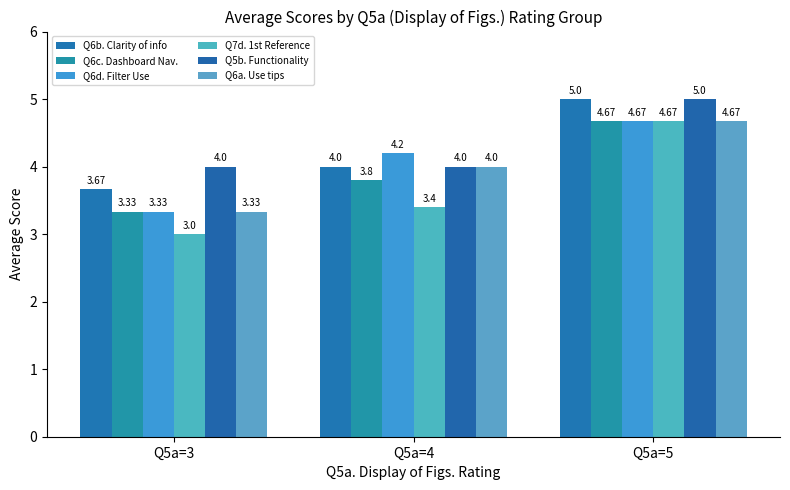

What is the average value of the Q6a. Use tips series?

4.0